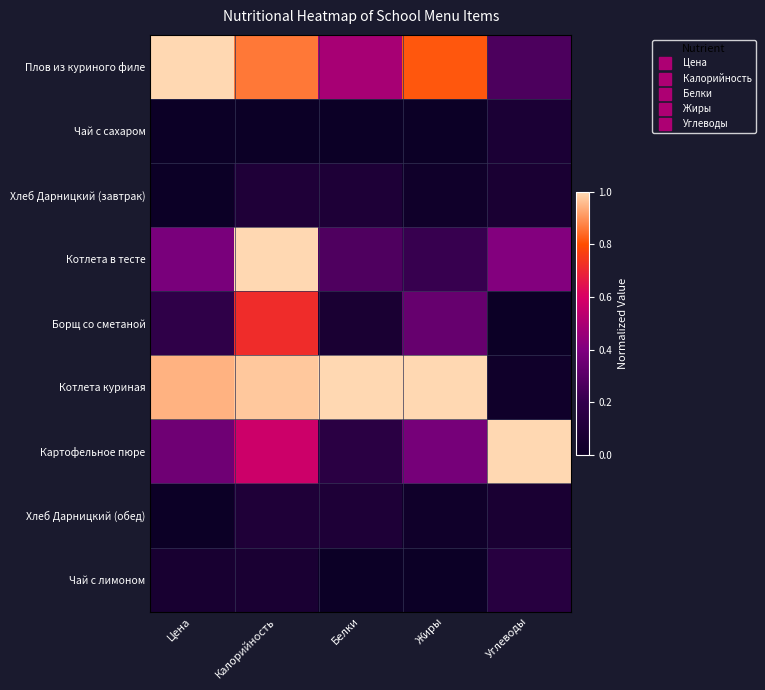

What is the difference between the highest and lowest values at Углеводы?

1.0